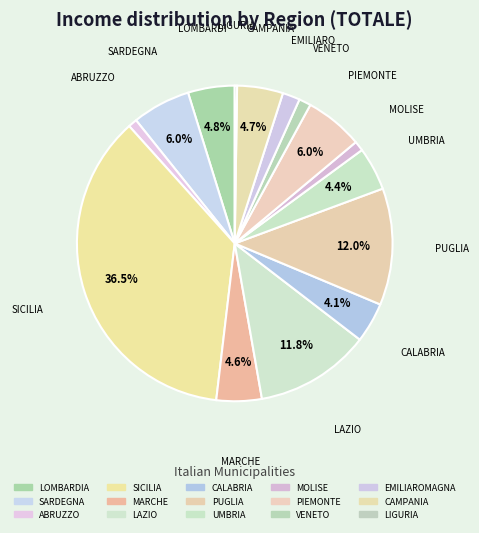

To the nearest percent, what is the difference between the largest and smallest slice percentages?

36%